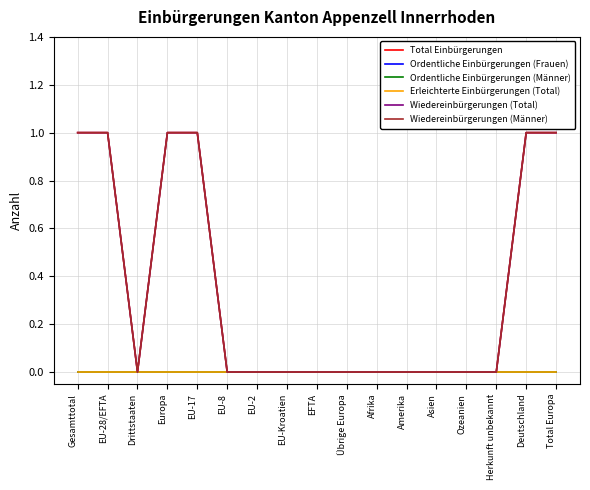

What position from the left is Asien?

13